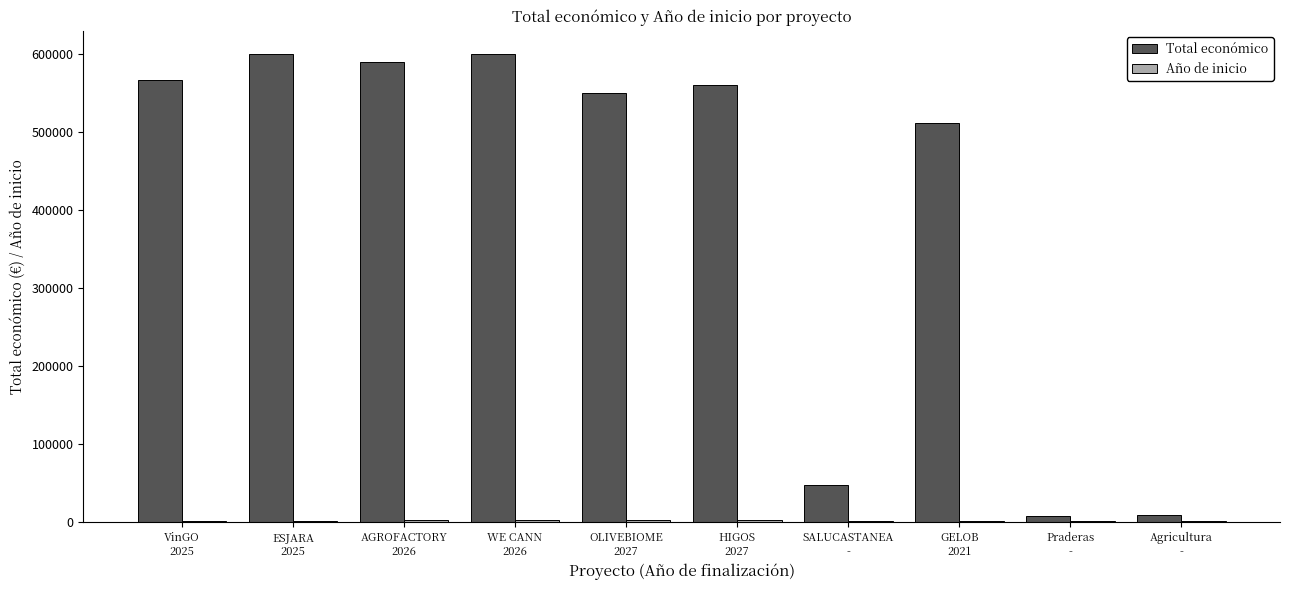

Between ESJARA
2025 and OLIVEBIOME
2027, which series saw the biggest shift?

Total económico